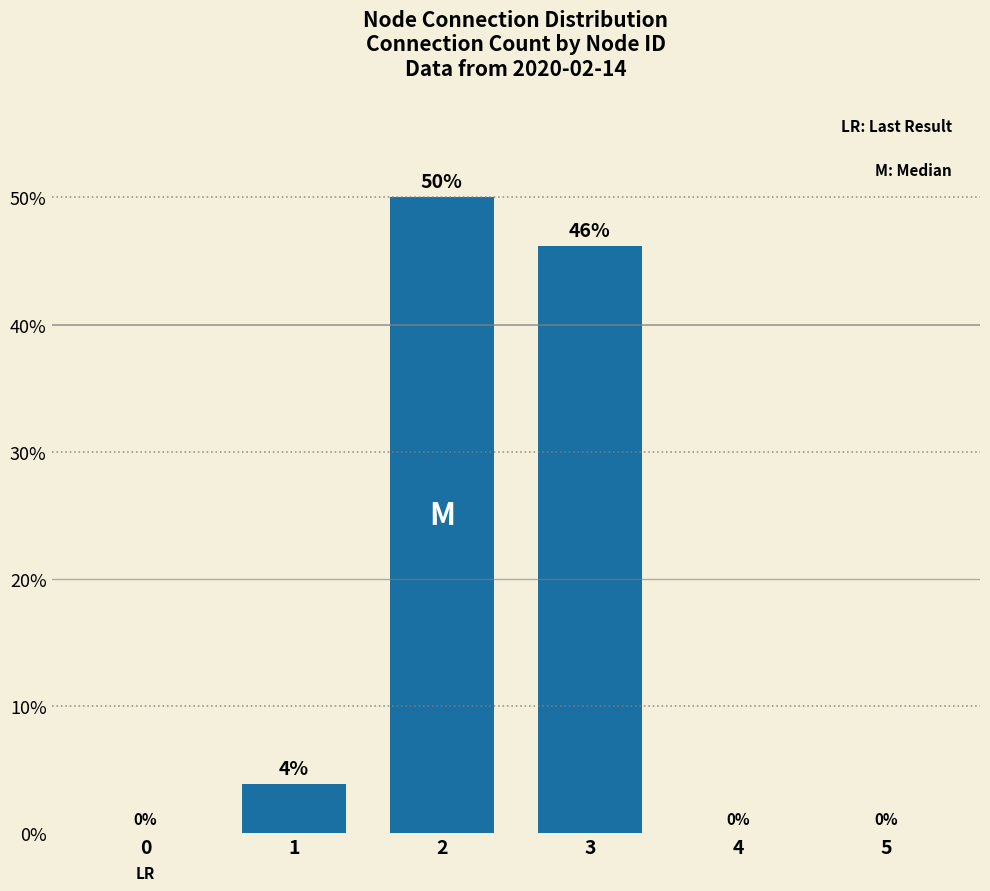

True or false: the data shows 0.0 at 0.

True